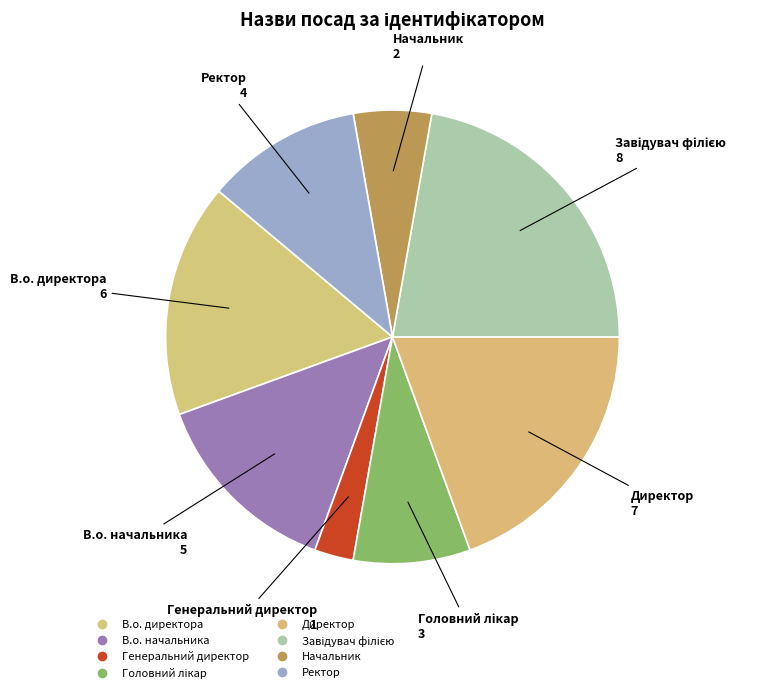

Which slice is the smallest?

Генеральний директор